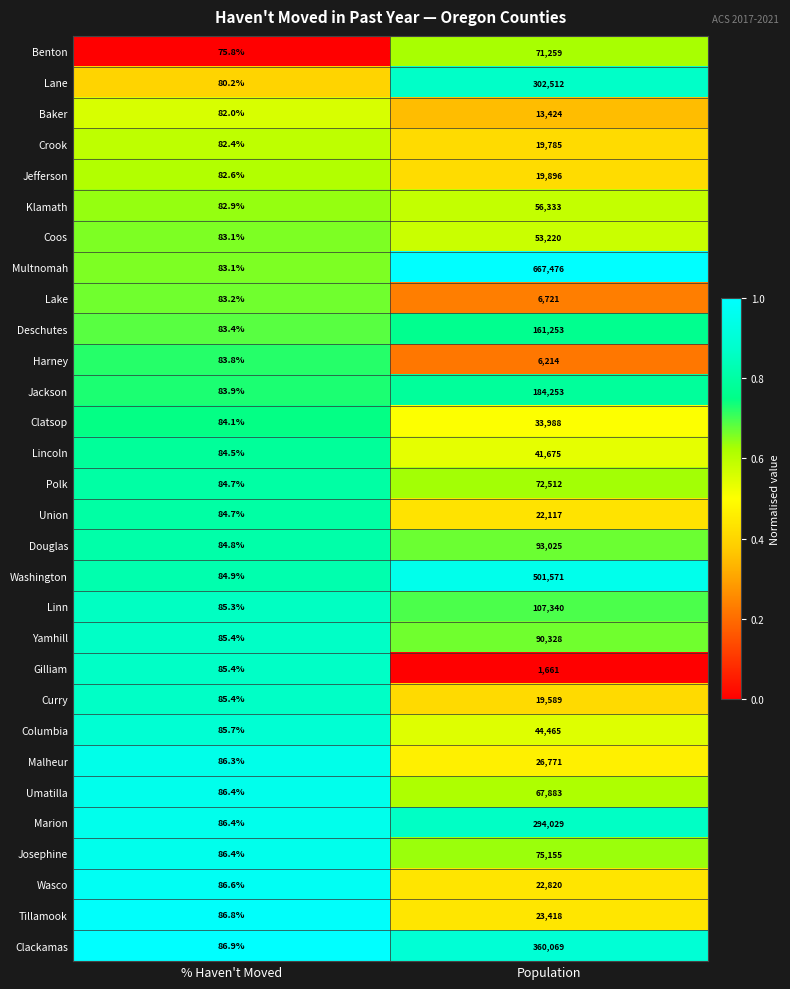

At Population, list the series in order from largest to smallest.

Multnomah, Washington, Clackamas, Lane, Marion, Jackson, Deschutes, Linn, Douglas, Yamhill, Josephine, Polk, Benton, Umatilla, Klamath, Coos, Columbia, Lincoln, Clatsop, Malheur, Tillamook, Wasco, Union, Jefferson, Crook, Curry, Baker, Lake, Harney, Gilliam